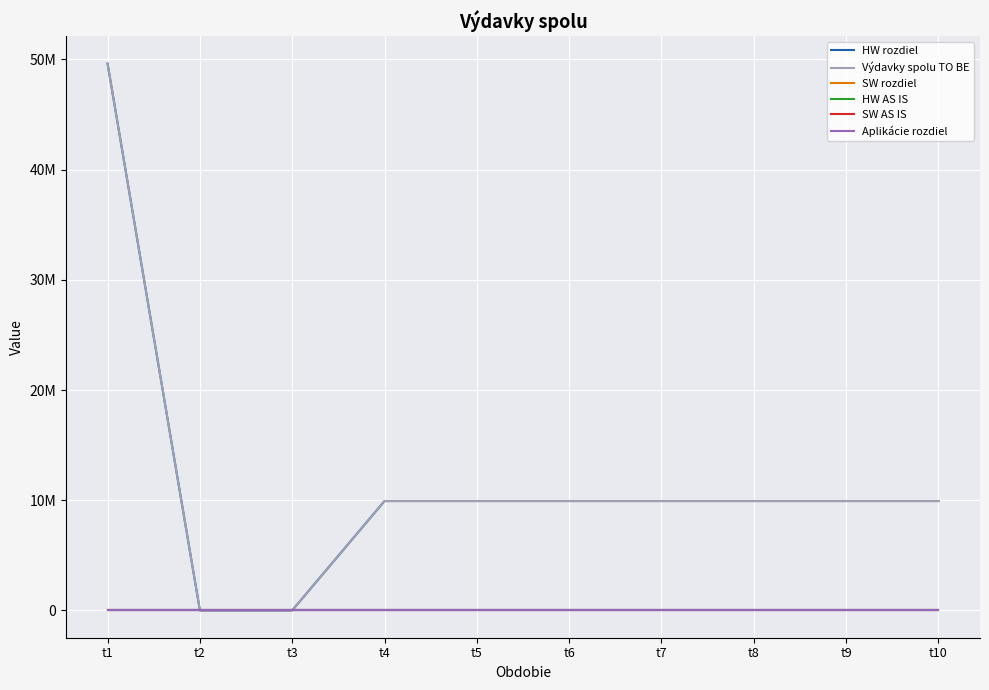

Does the chart have visible grid lines?

Yes